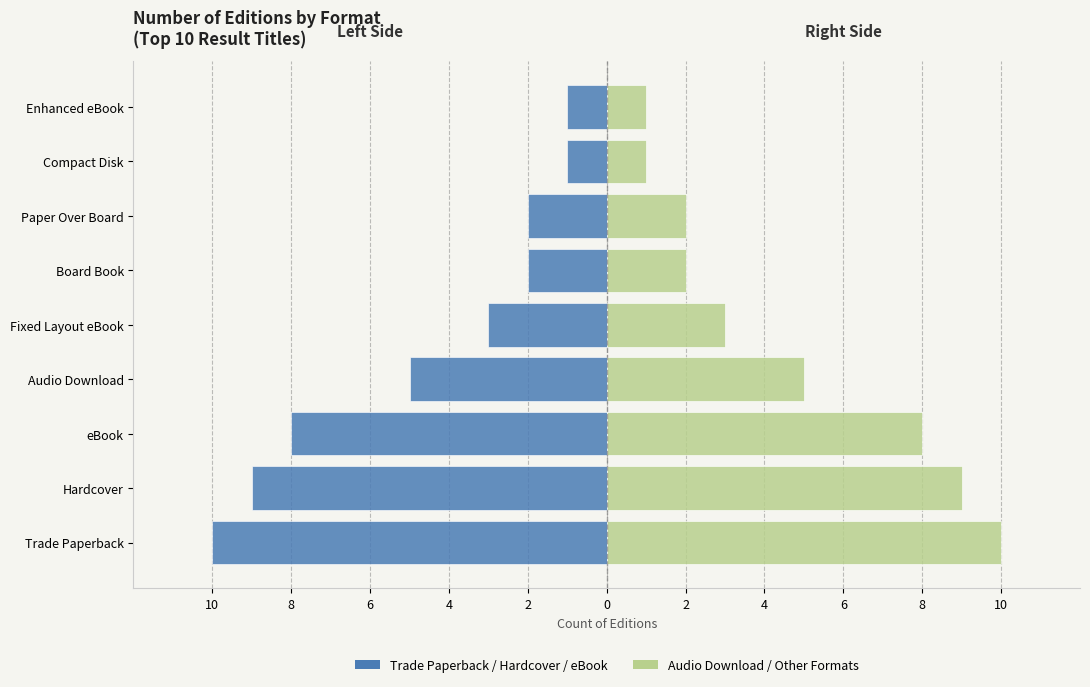

How many categories are shown in the chart?

9